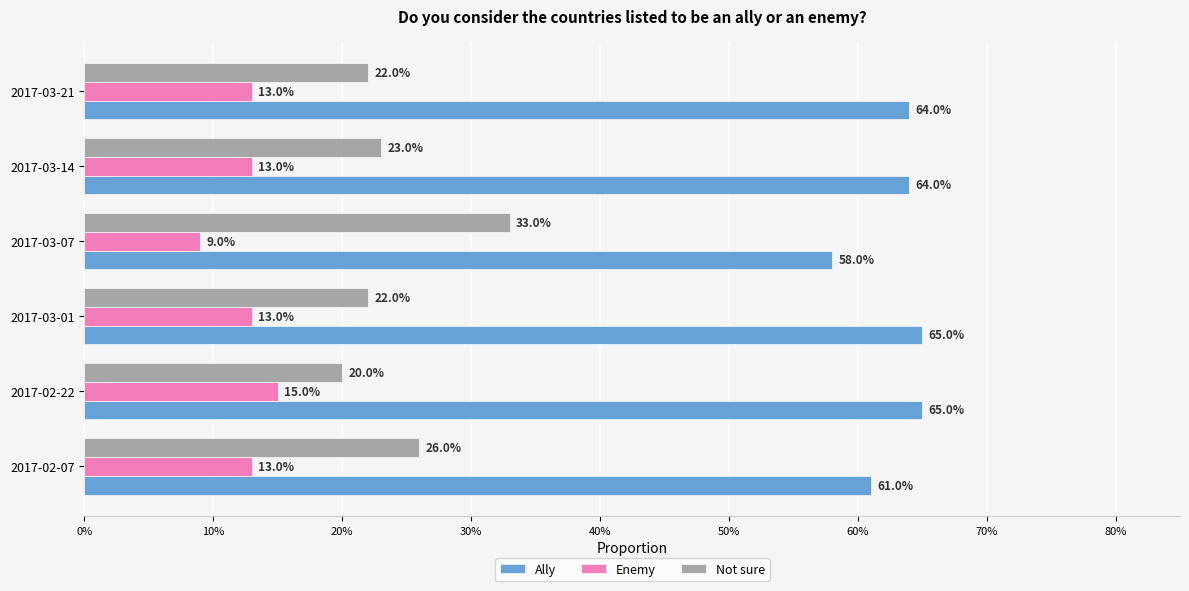

What are all the series names shown in the legend?

Ally, Enemy, Not sure